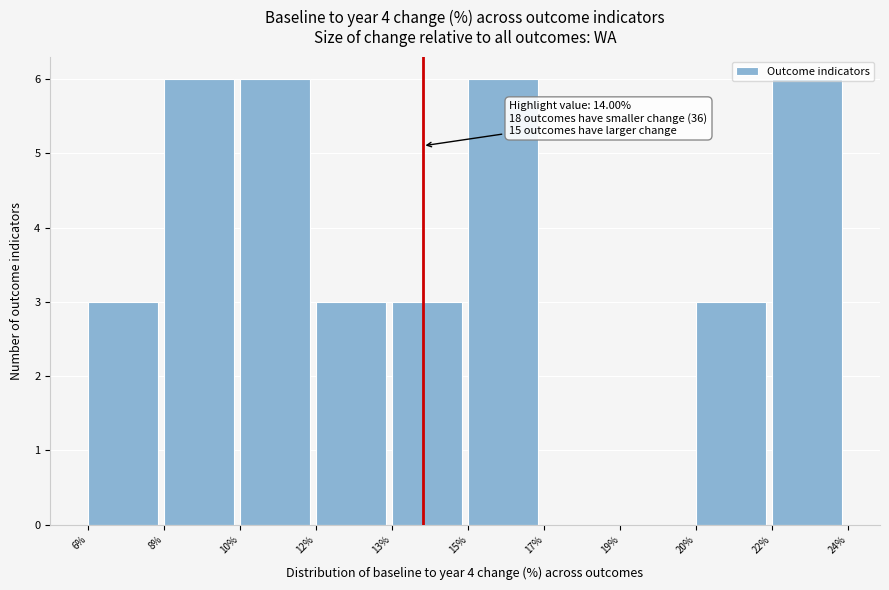

What is the greatest value displayed?

6